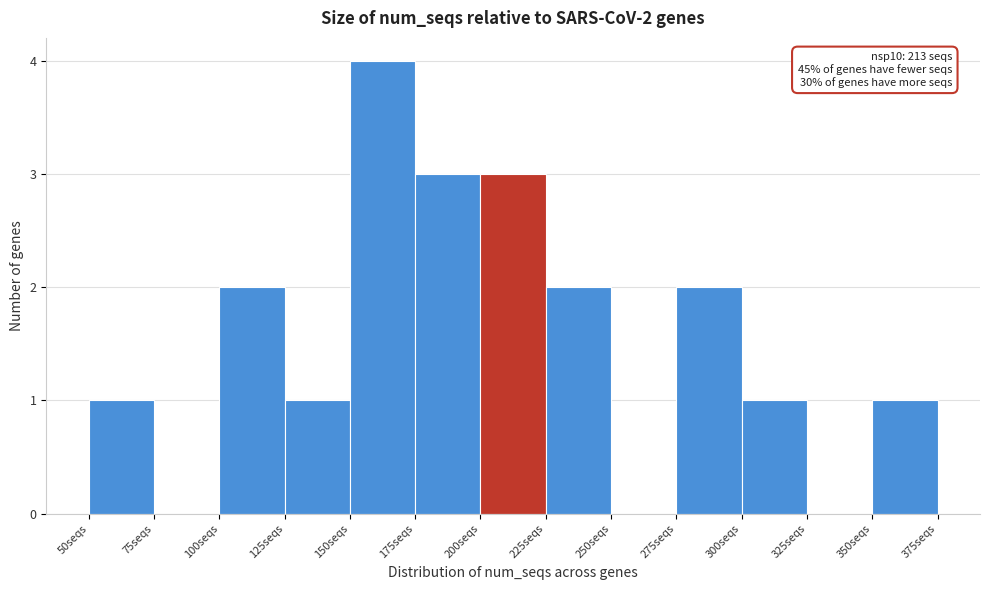

Over which range of the x-axis is the bar tallest?

150 to 175